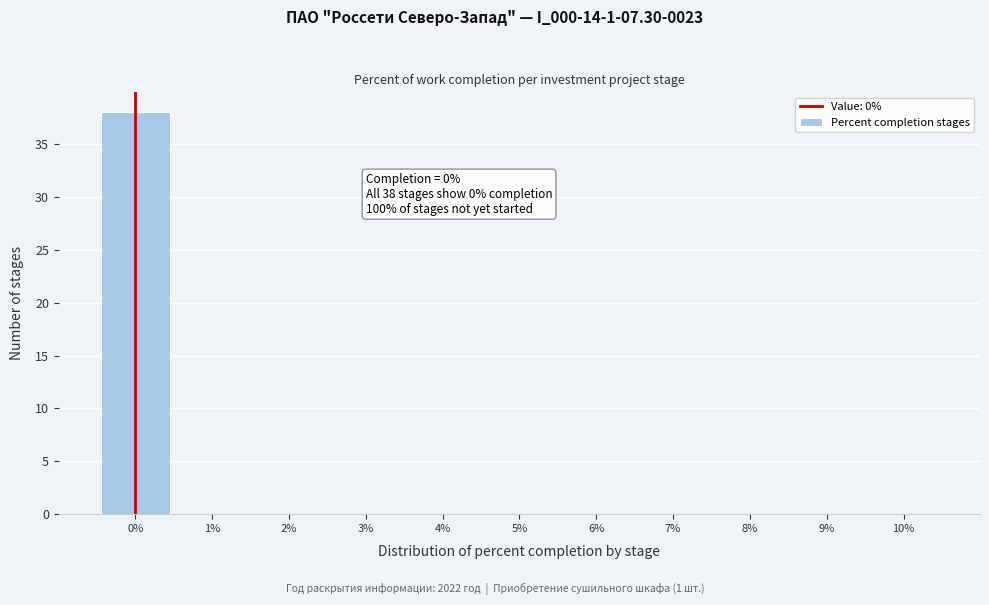

Over which range of the x-axis is the bar tallest?

-0.5 to 0.5